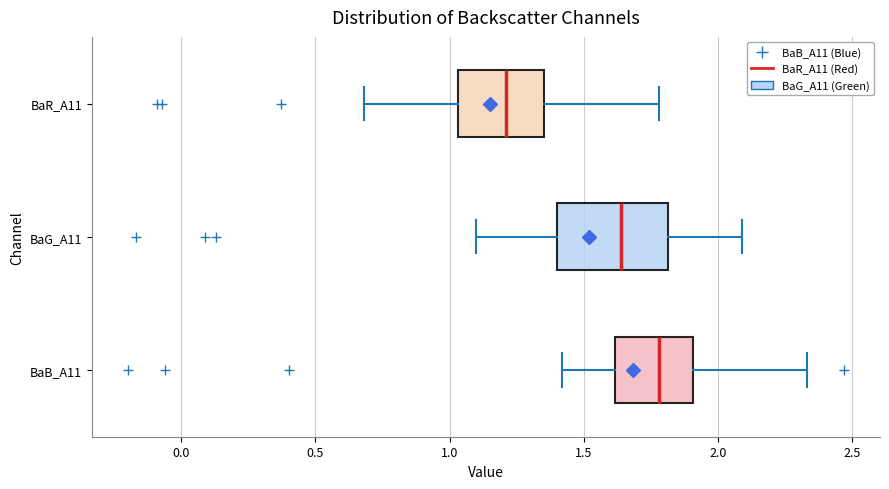

Reading bottom to top, transcribe this box plot: for each box, give where its median line is, the range the box spans, and where its two whiskers end, as read against the x-axis. The values are not printed on the chart, so give them approximately, as read against the axis.

BaB_A11: median 1.80, box 1.60 to 1.90, whiskers 1.40 to 2.35
BaG_A11: median 1.65, box 1.40 to 1.80, whiskers 1.10 to 2.10
BaR_A11: median 1.20, box 1.05 to 1.35, whiskers 0.70 to 1.80